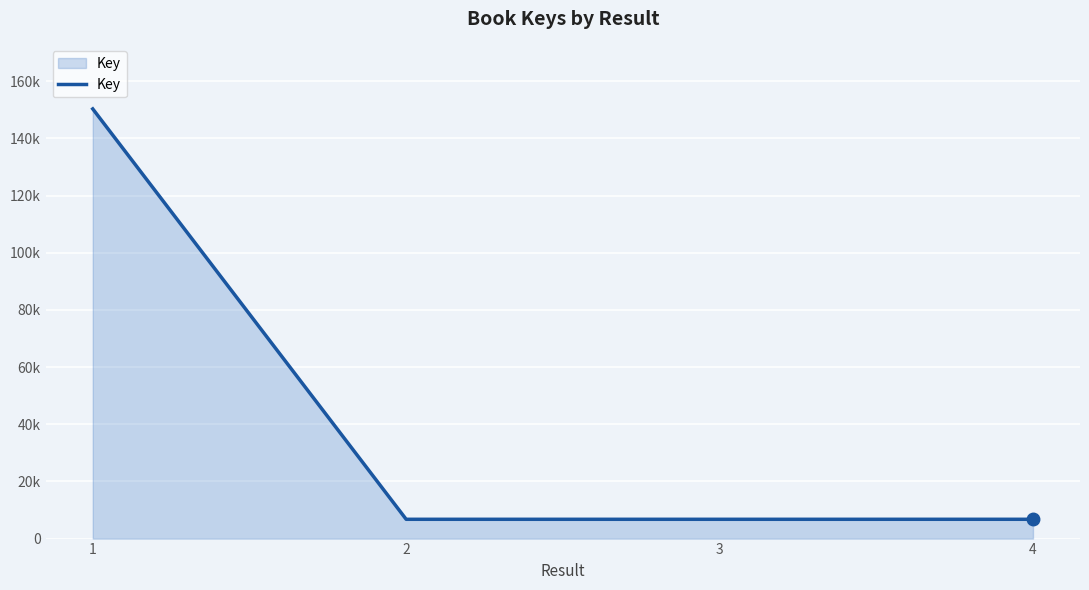

Is this an area chart (filled region under the line)?

Yes